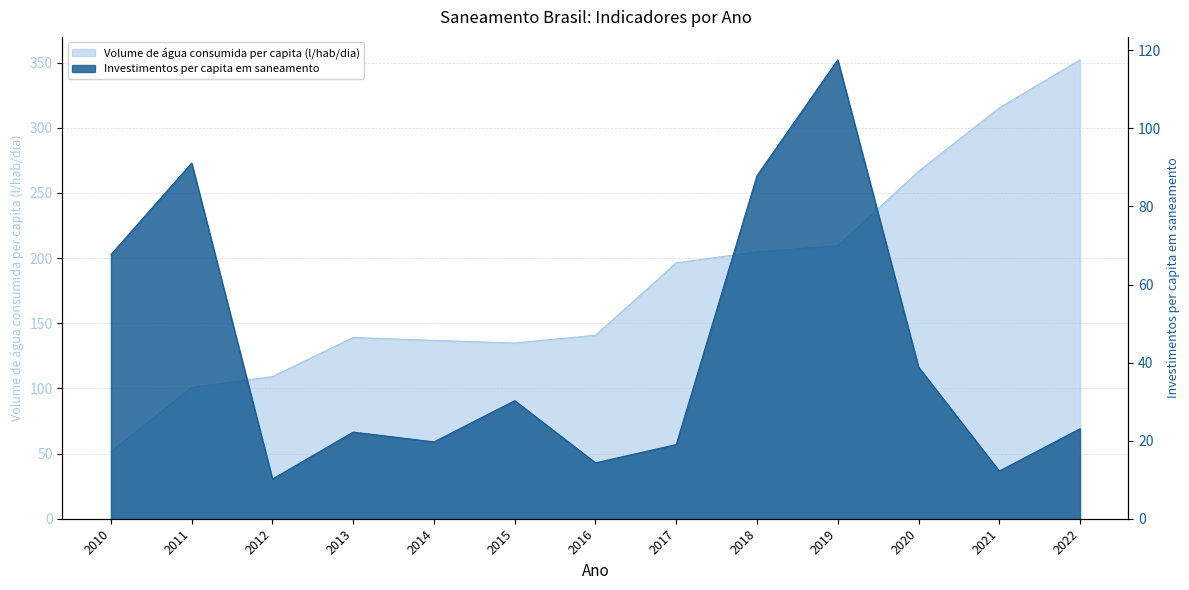

Which series has the widest spread of values?

Volume de água consumida per capita (l/hab/dia)